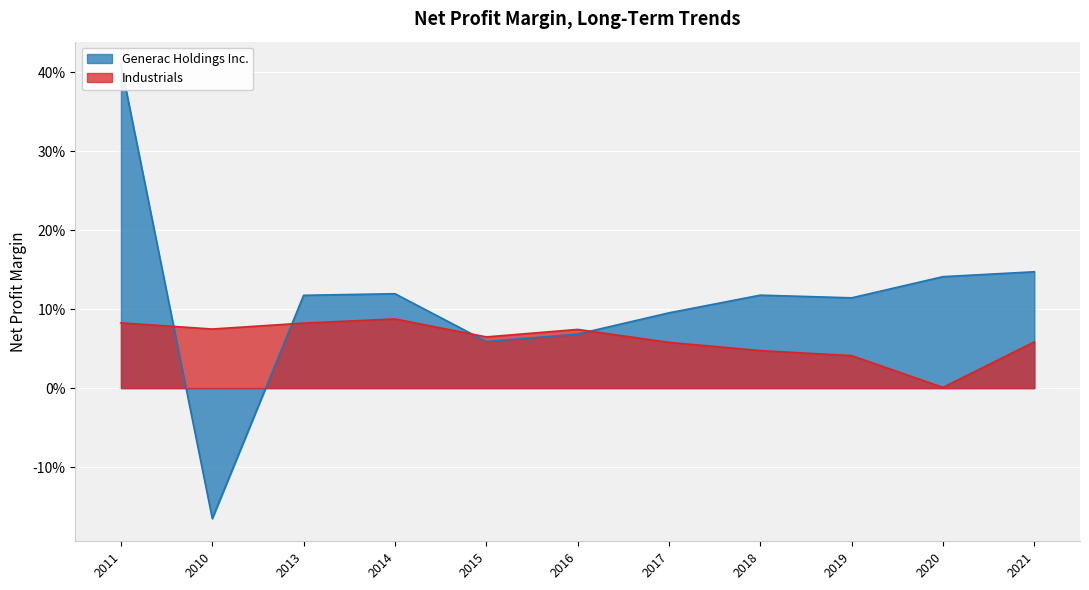

What are all the series names shown in the legend?

Generac Holdings Inc., Industrials